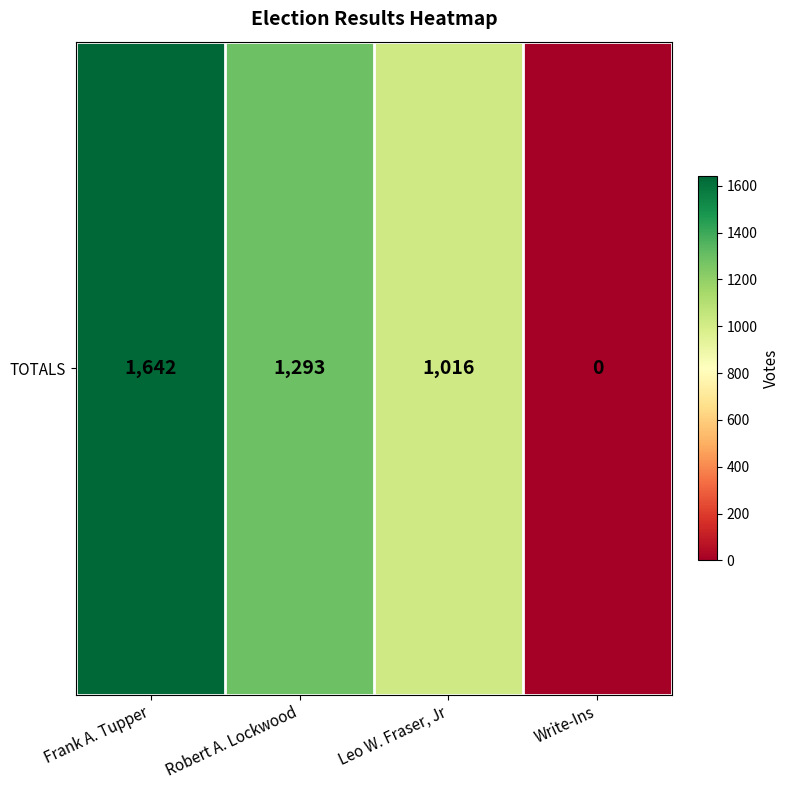

How many values are above zero?

3